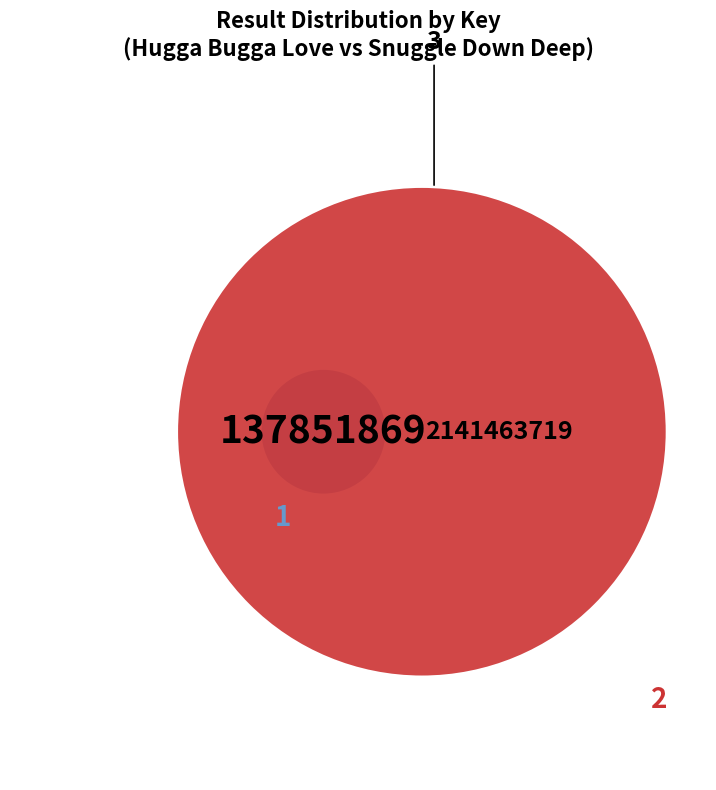

What is the total percentage of 2 and 1?

100.0%